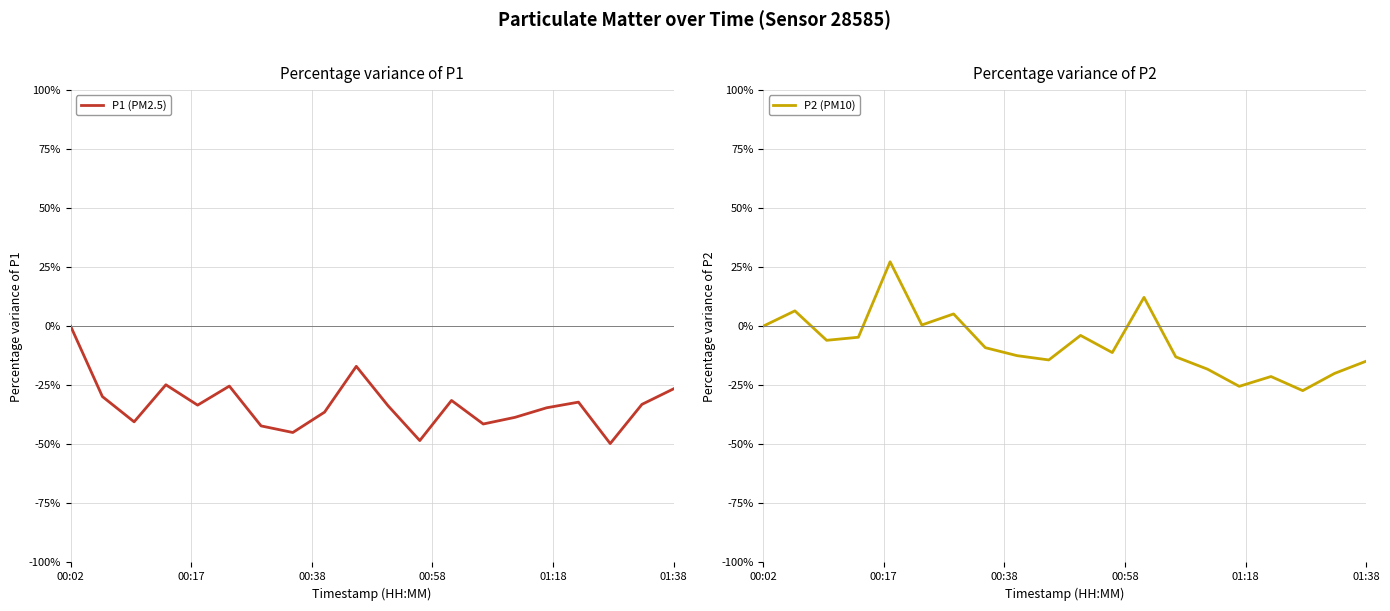

What is the difference between the maximum and minimum values in the P1 (PM2.5) series?

49.7